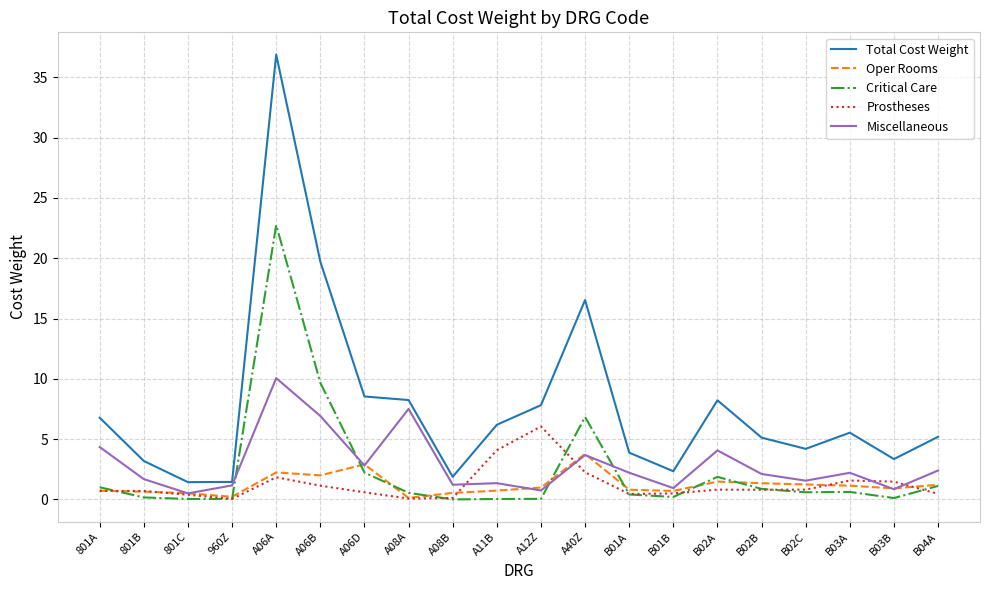

How many lines are shown in the chart?

5